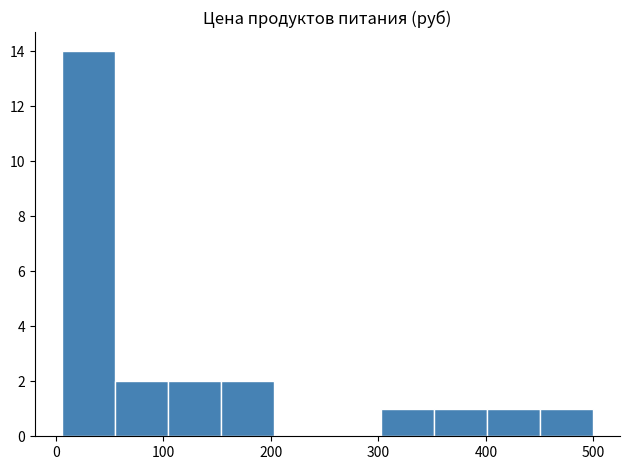

Reading left to right, transcribe this chart: for each bar, give the range it covers on the x-axis and its height. Neither the bar edges nor the heights are printed on the chart, so give them approximately, as read against the axes.

10 to 50: 14
50 to 100: 2
100 to 150: 2
150 to 200: 2
200 to 250: 0
250 to 300: 0
300 to 350: 1
350 to 400: 1
400 to 450: 1
450 to 500: 1